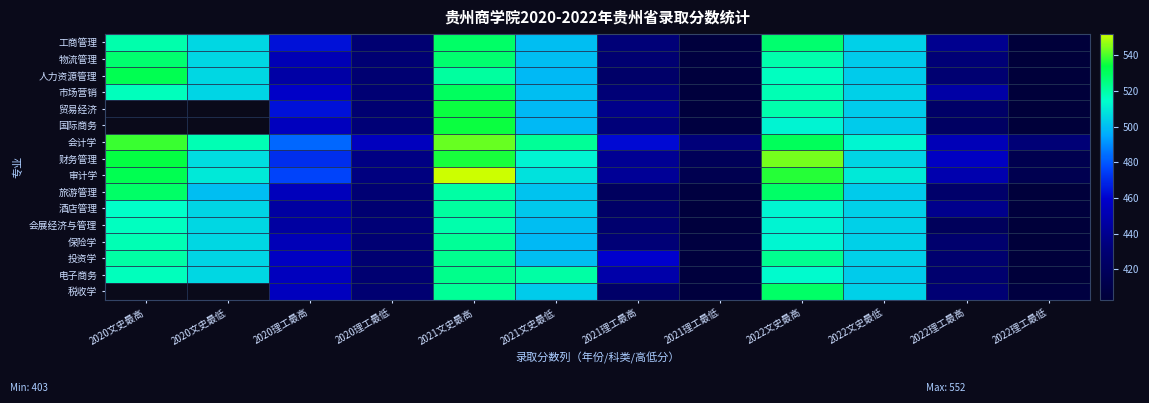

What is the maximum value shown in the chart?

552.0